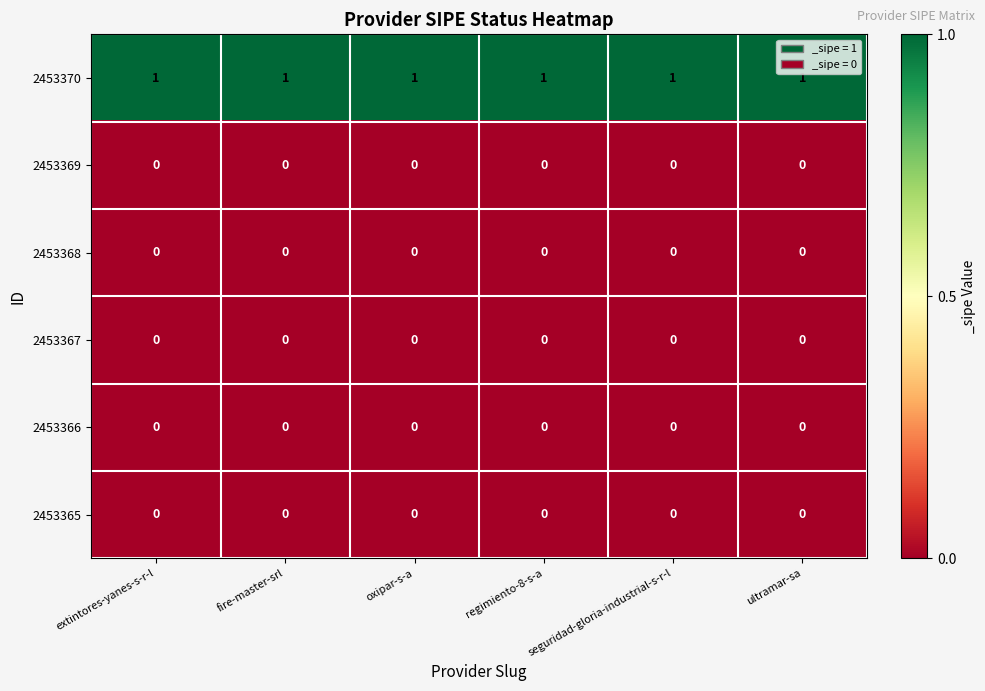

Which series has the largest total across all categories?

2453370